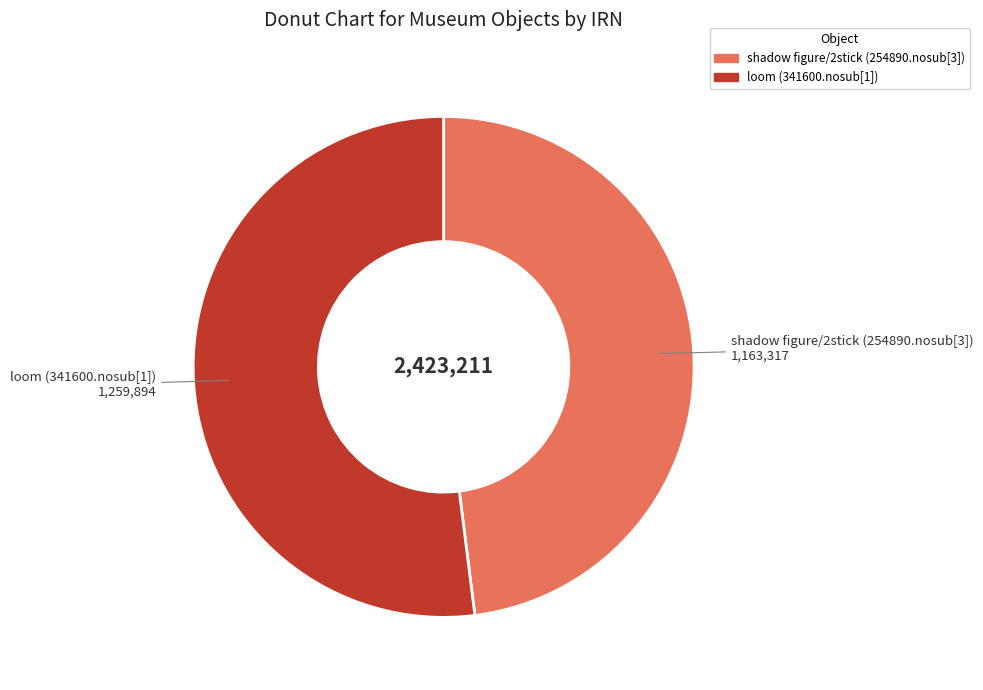

Is it true that shadow figure/2stick (254890.nosub[3]) is 56% of the pie?

False